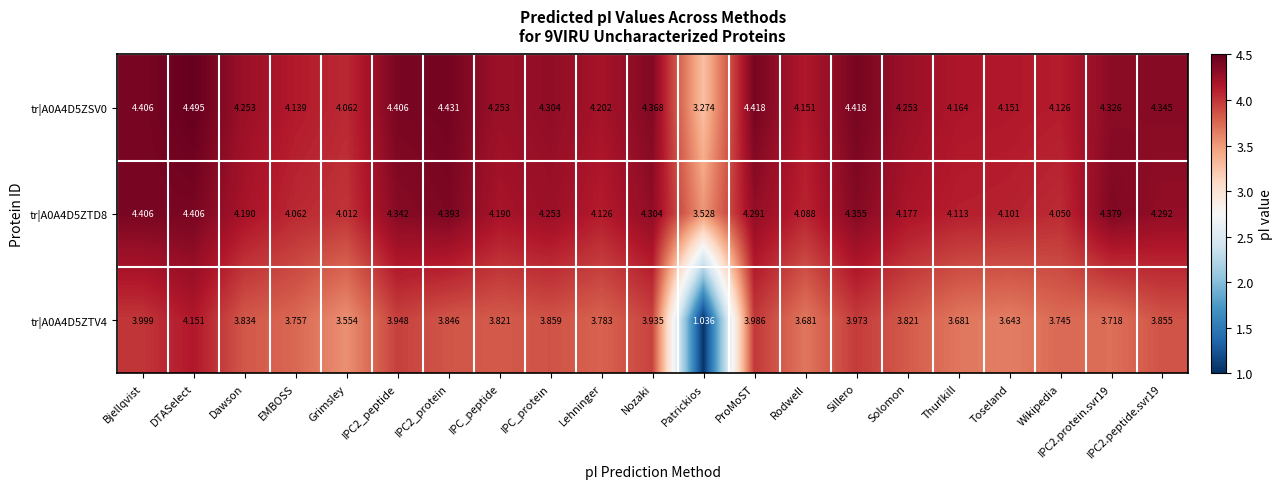

At which category does the chart reach its peak across all series?

DTASelect